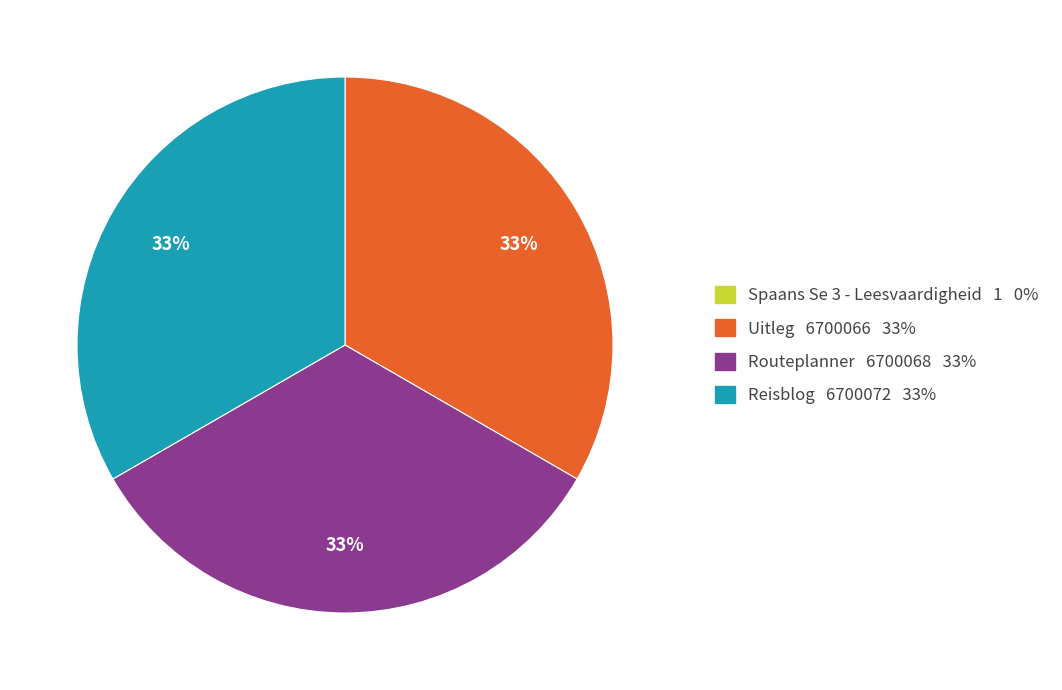

To the nearest percent, what is the difference between the largest and smallest slice percentages?

33%